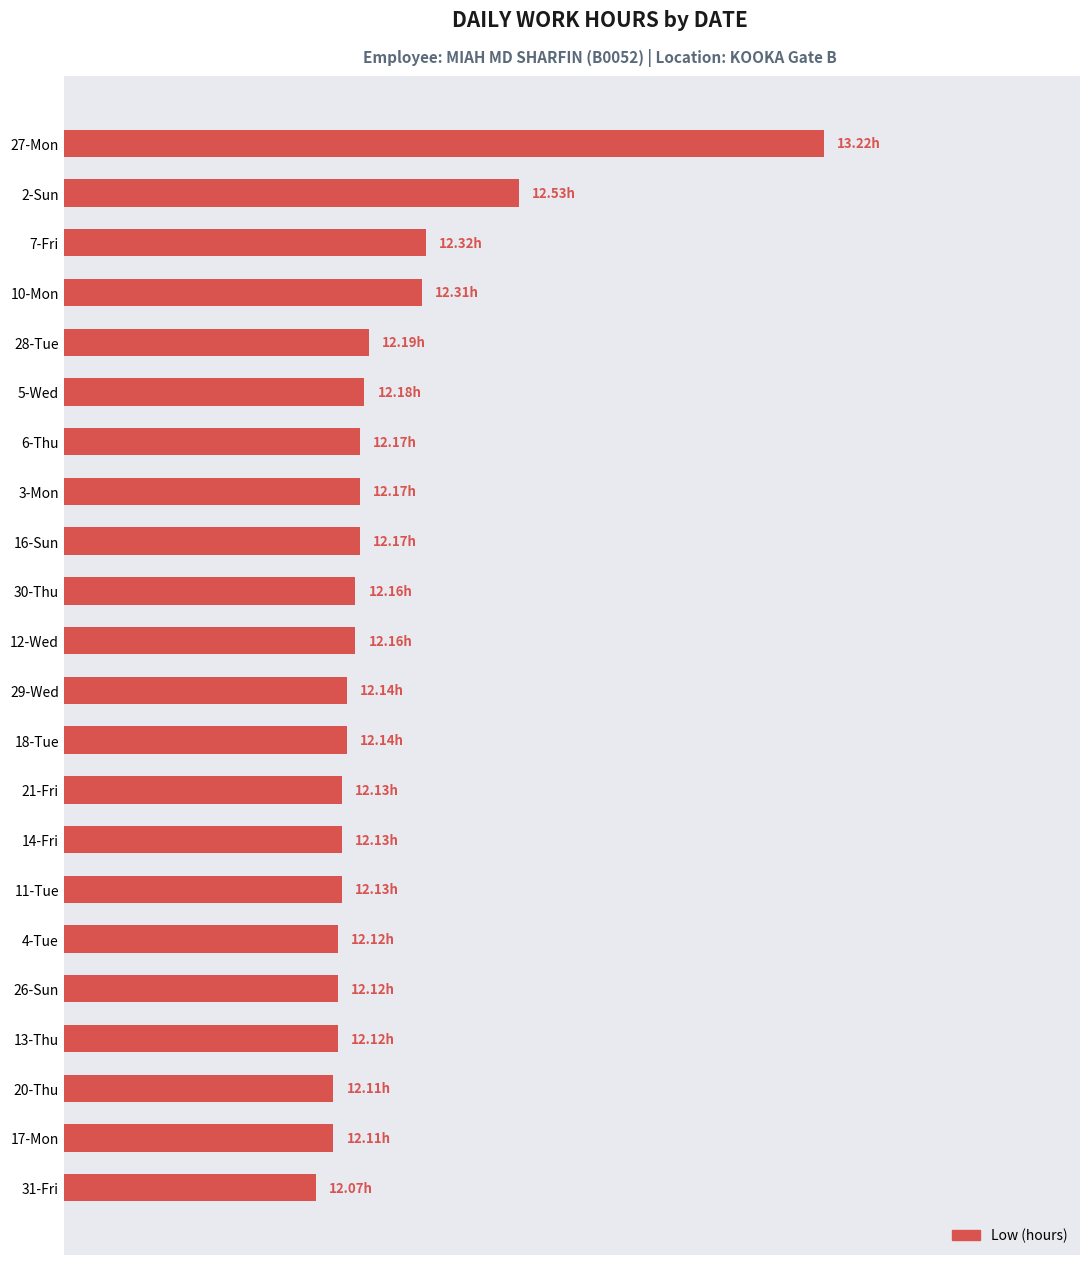

Are the bars horizontal?

Yes